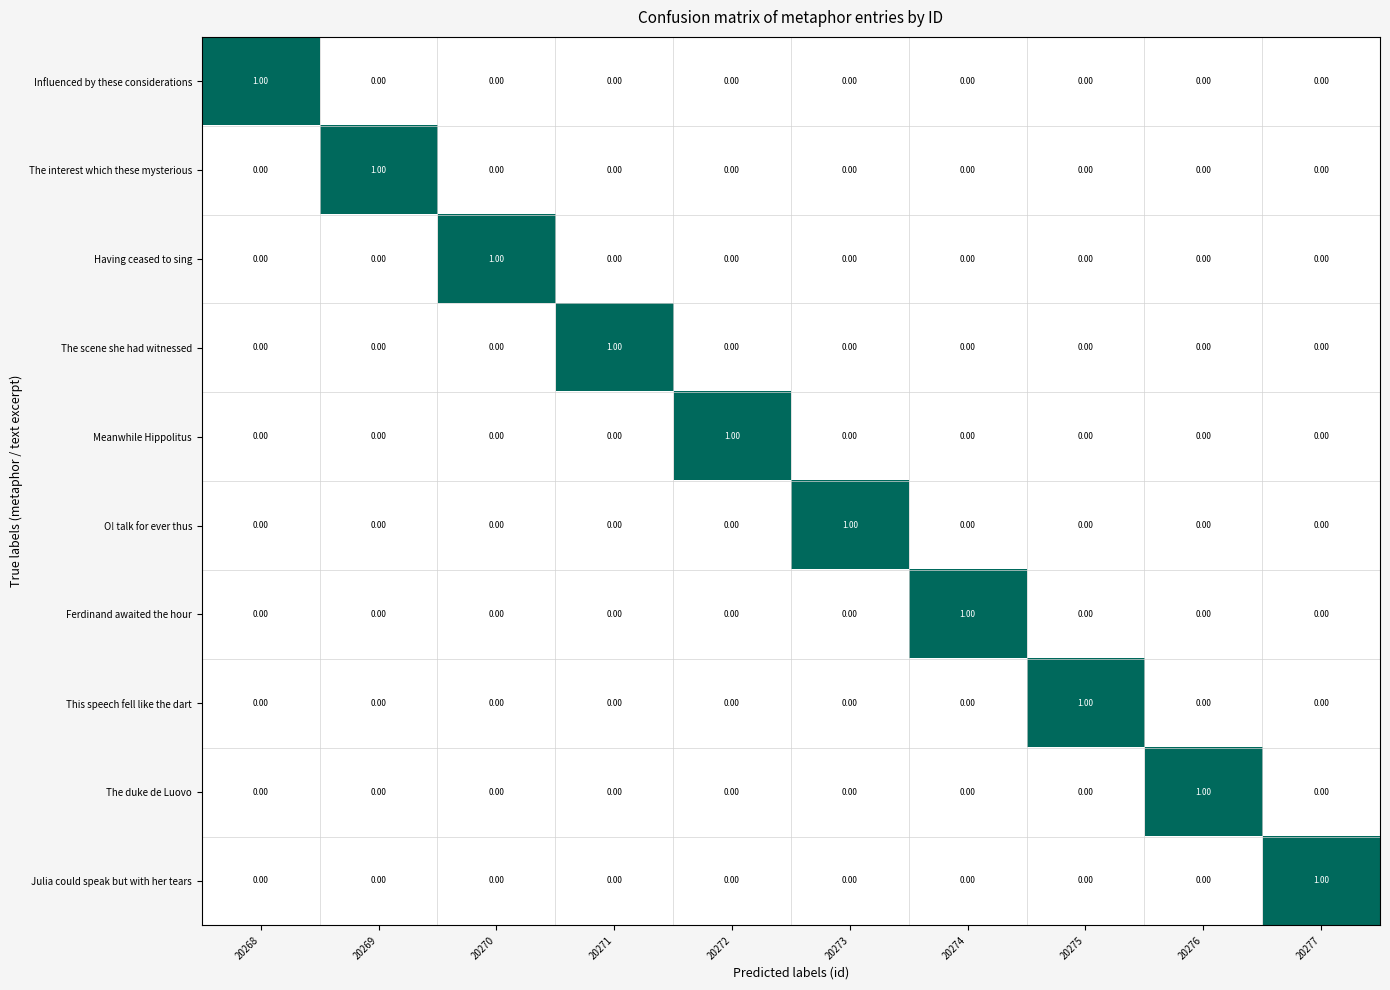

At how many categories does at least one series exceed 0?

10